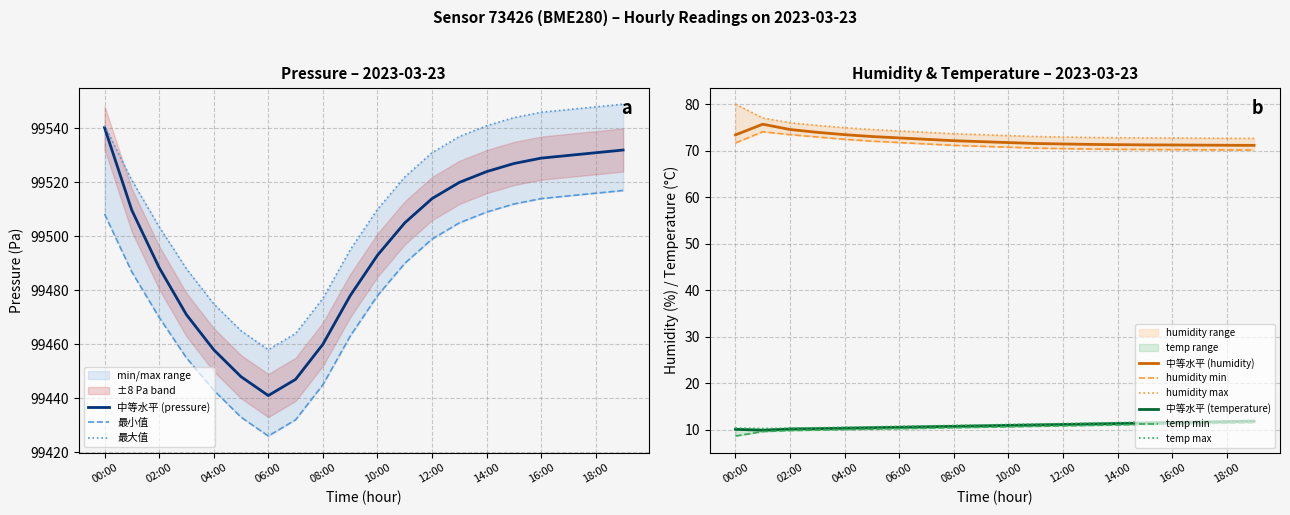

Reading right to left, transcribe all the data shown in this chart.

pressure: 99532.0	99531.0	99530.0	99529.0	99527.0	99524.0	99520.0	99514.0	99505.0	99493.0	99478.0	99460.0	99447.0	99441.0	99448.0	99458.0	99471.0	99488.4	99509.7	99540.3
humidity: 71.2	71.2	71.2	71.3	71.3	71.3	71.4	71.5	71.6	71.8	72.0	72.2	72.5	72.8	73.1	73.5	74.0	74.6	75.8	73.5
temperature: 11.8	11.7	11.6	11.5	11.4	11.3	11.2	11.1	11.0	10.9	10.8	10.7	10.6	10.5	10.4	10.3	10.2	10.1	9.8	10.1